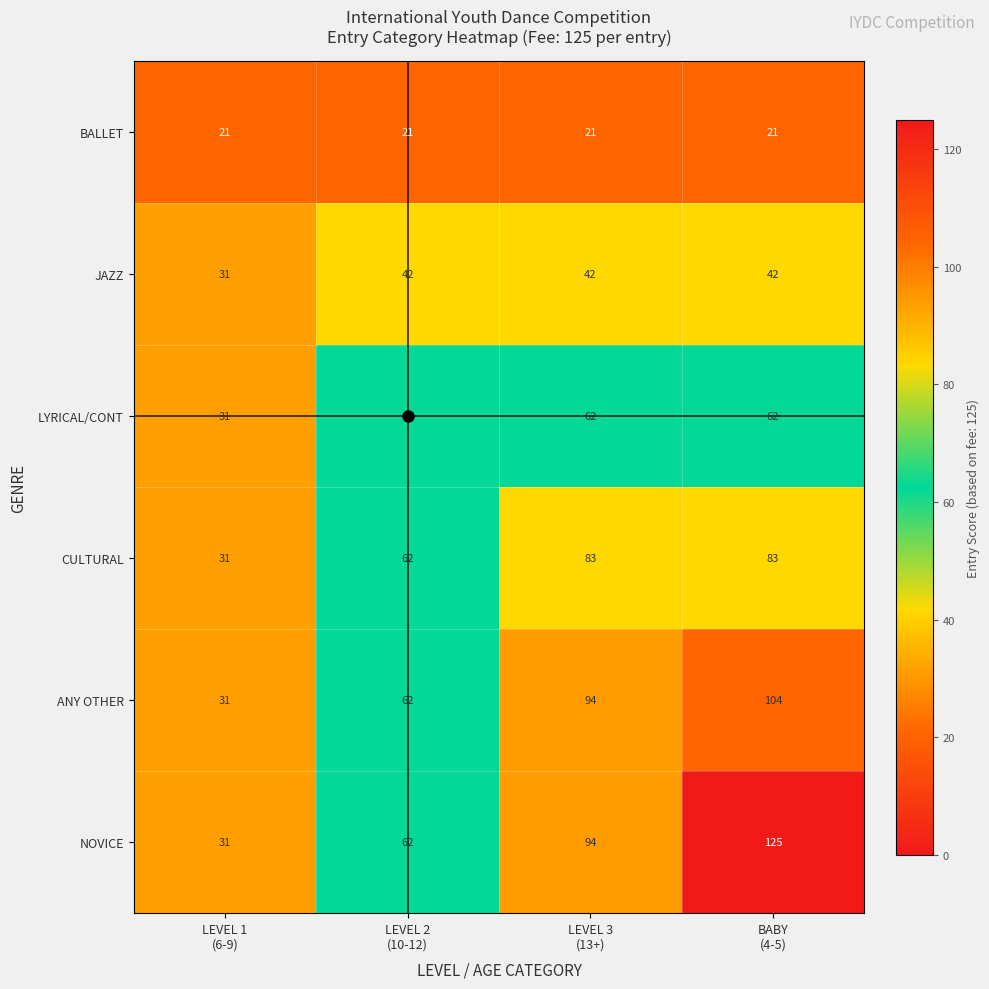

How many CULTURAL values are between 62 and 83?

3